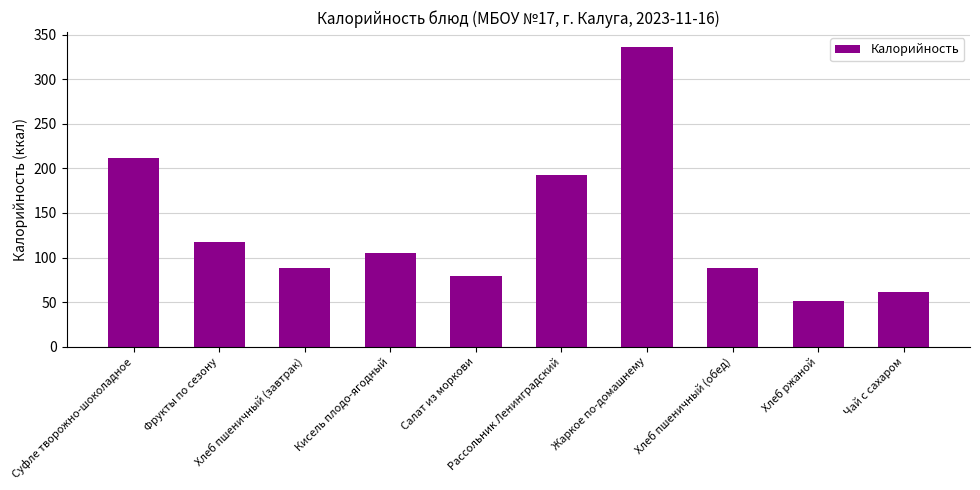

How many categories are shown in the chart?

10